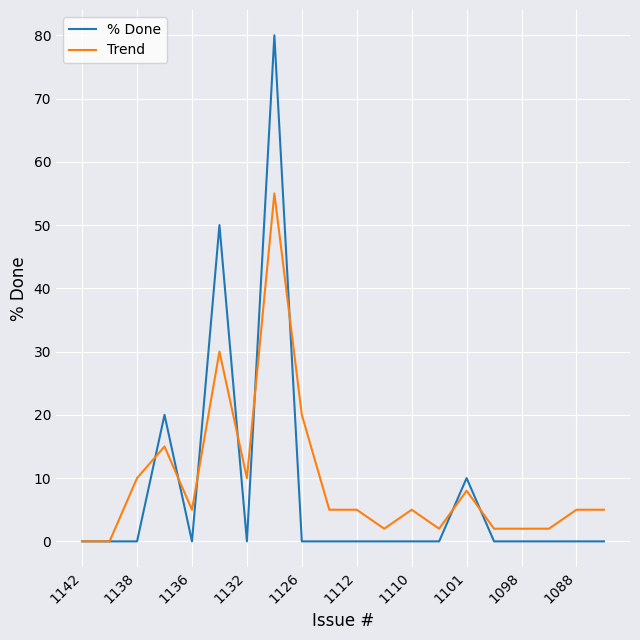

Rank the series by their maximum value, from lowest to highest.

Trend, % Done